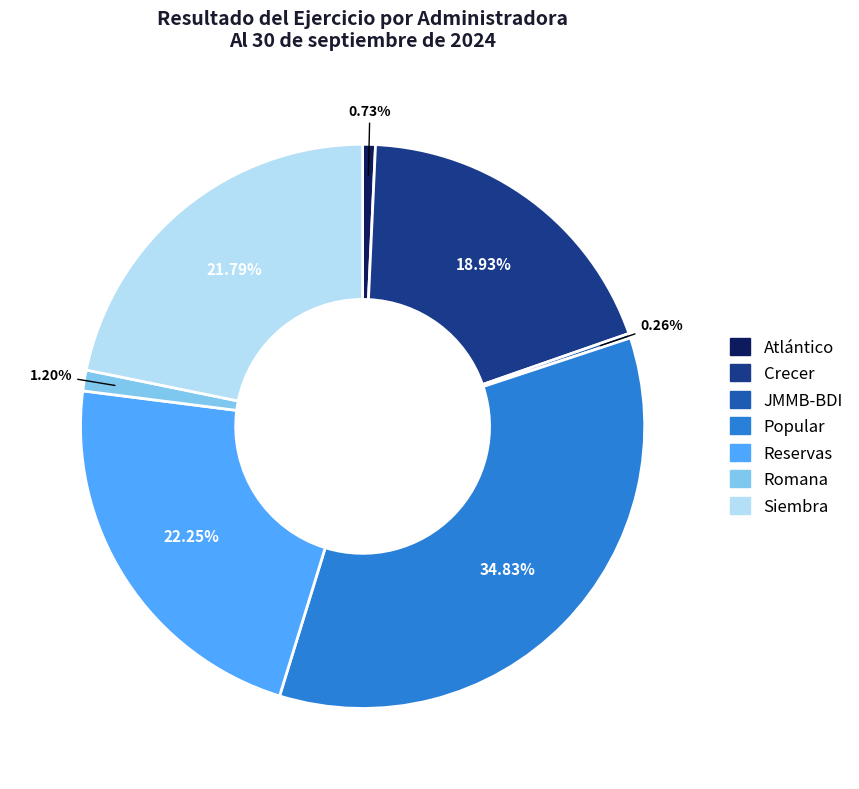

What is the ratio of the value at Siembra to the value at Crecer?

1.2